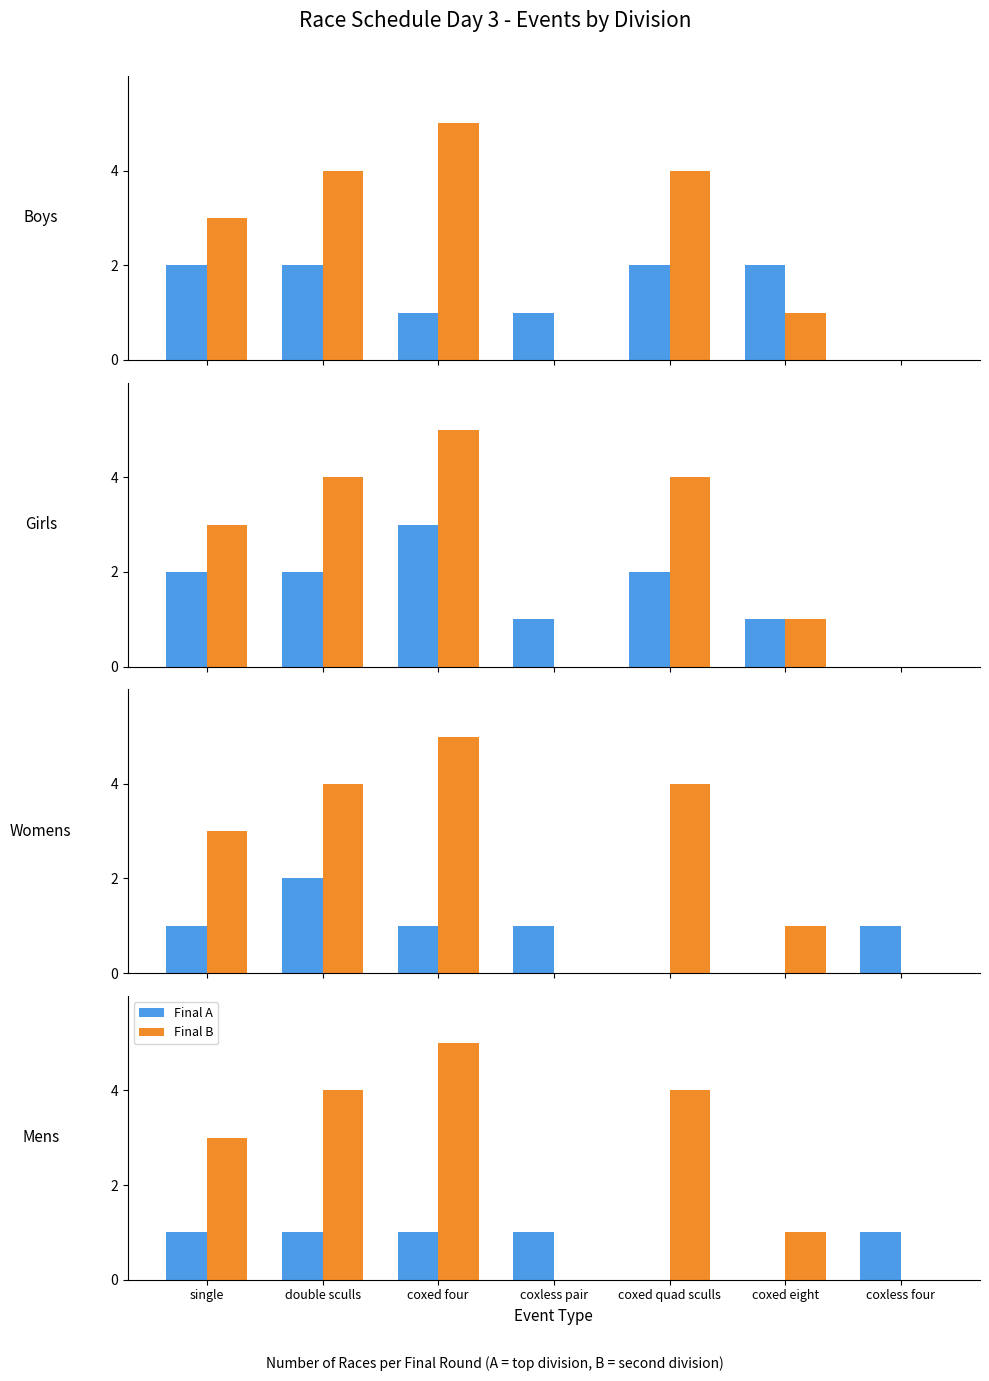

Rank the series by their average value, from highest to lowest.

Final B, Final A